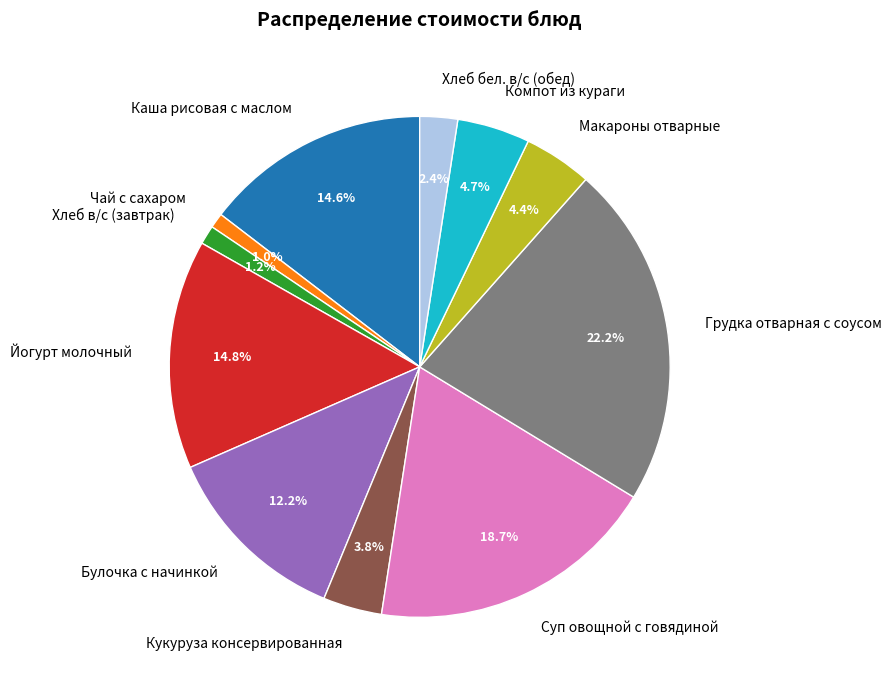

Which category has the biggest portion of the pie?

Грудка отварная с соусом